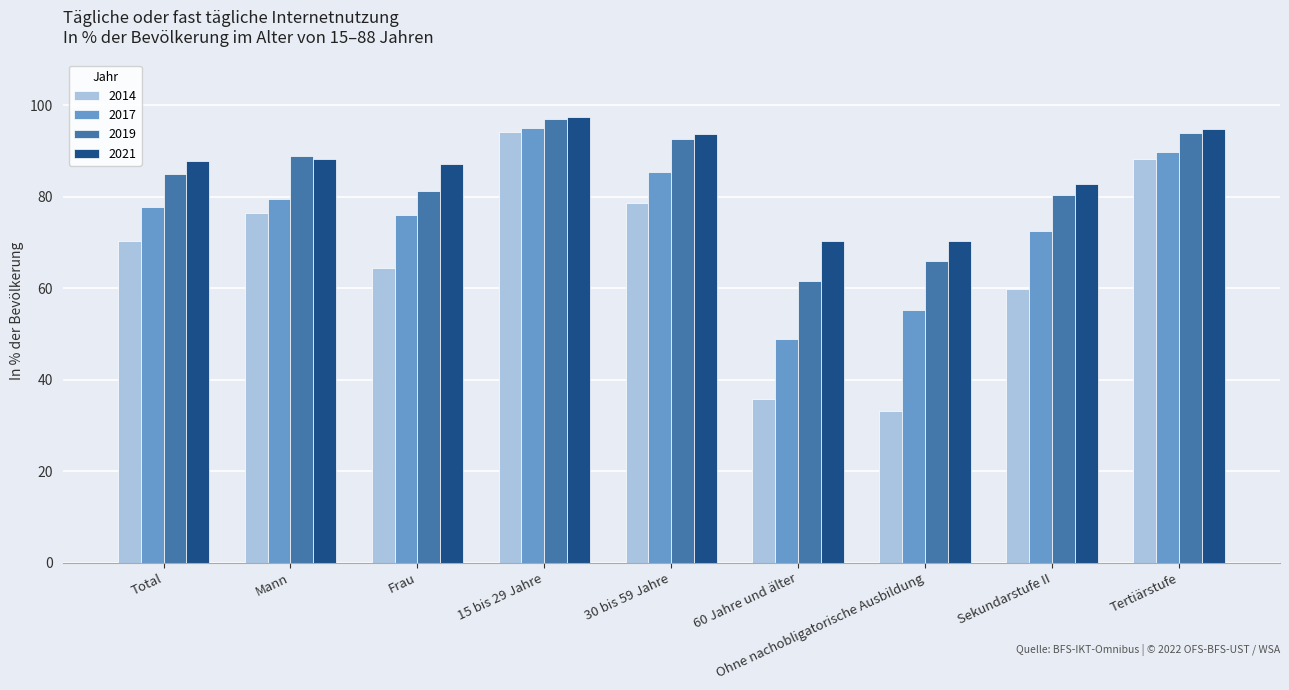

Is it true that 2014 equals 88.6 at Frau?

False